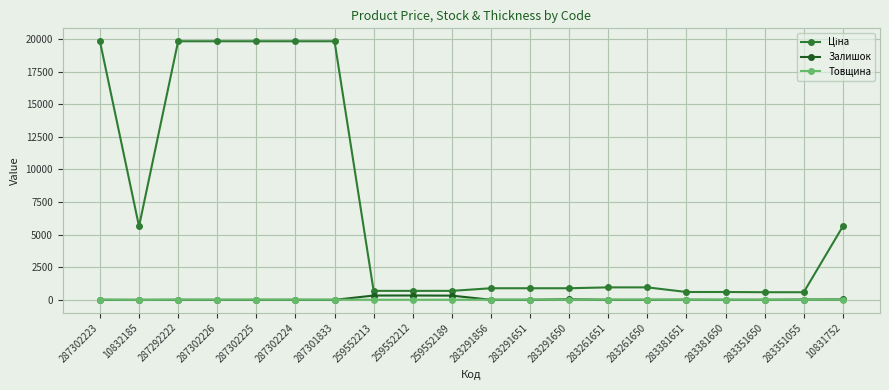

What is the label of the 15th point from the right?

287302224